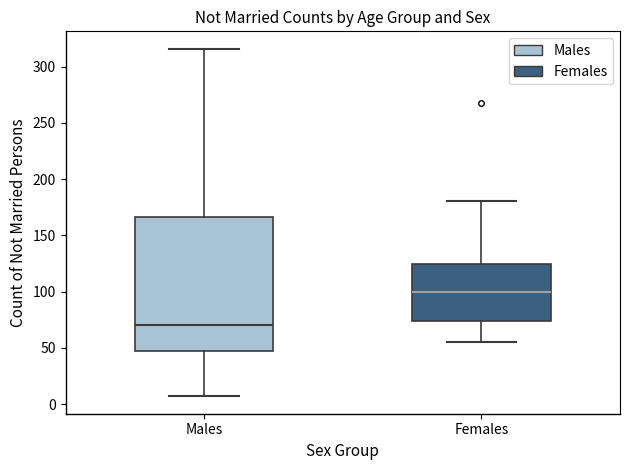

Which box's median line is the highest?

Females